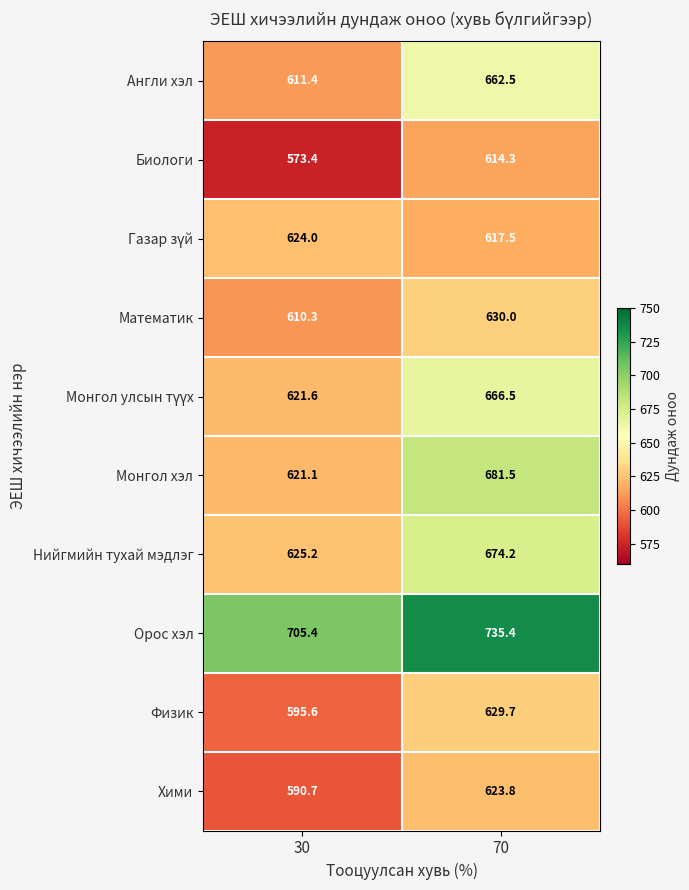

What is the greatest value displayed?

735.4